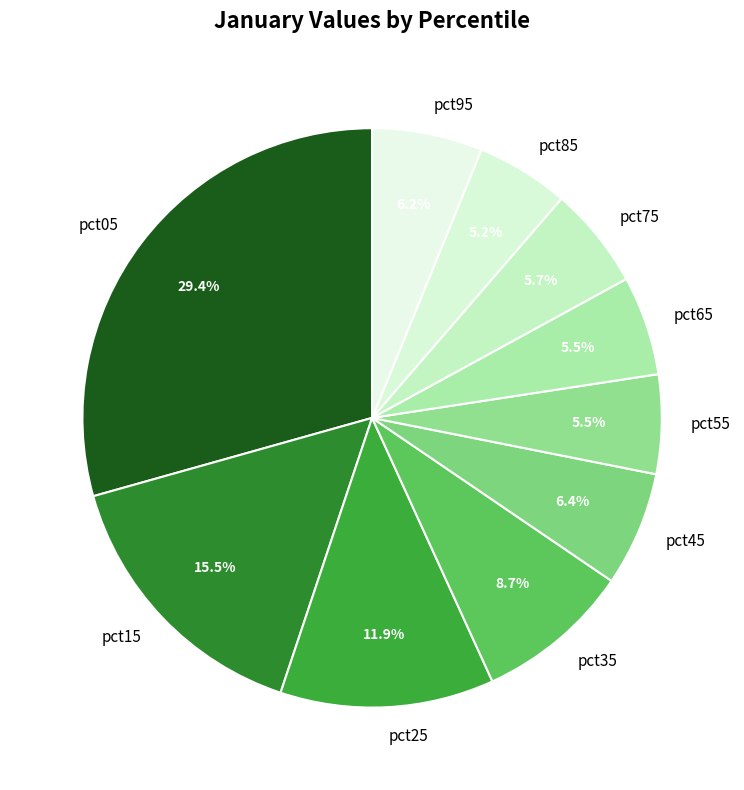

Which slice is the largest?

pct05